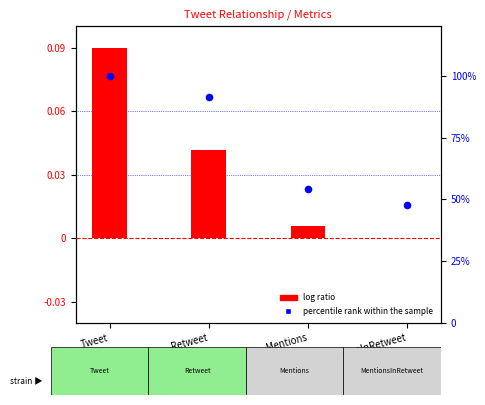

What are all the series names shown in the legend?

log ratio, percentile rank within the sample